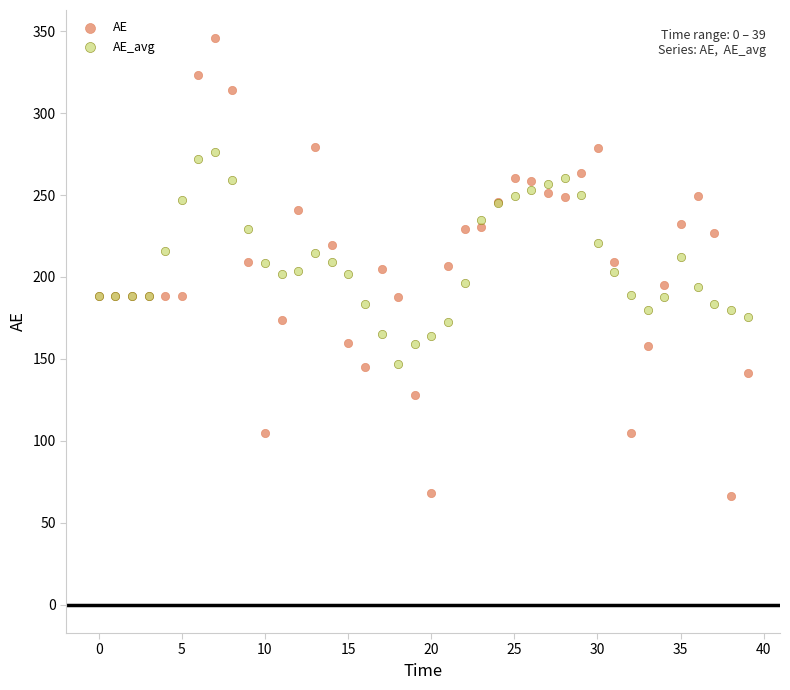

Which series has the widest spread of Y values?

AE